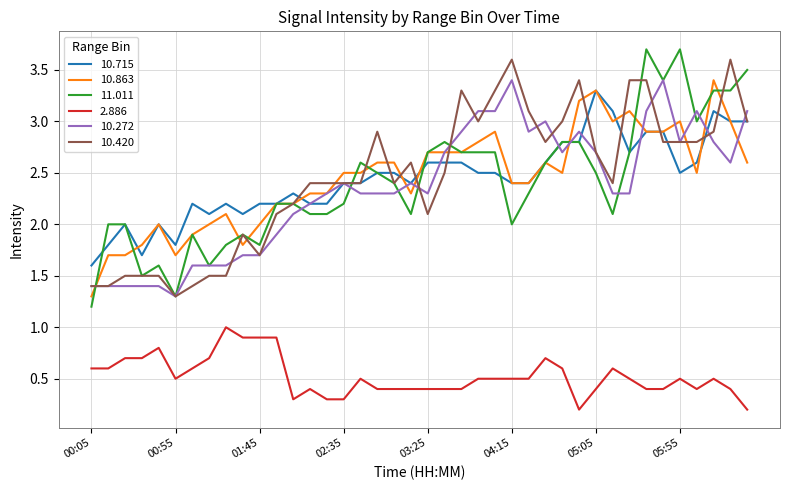

What are all the series names shown in the legend?

10.715, 10.863, 11.011, 2.886, 10.272, 10.420